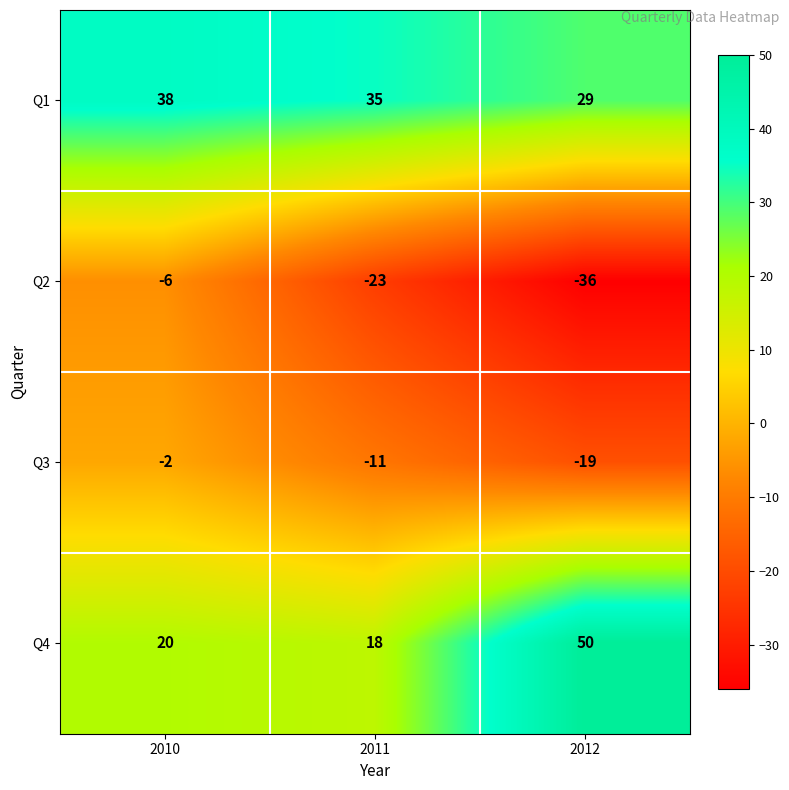

What is the greatest value displayed?

50